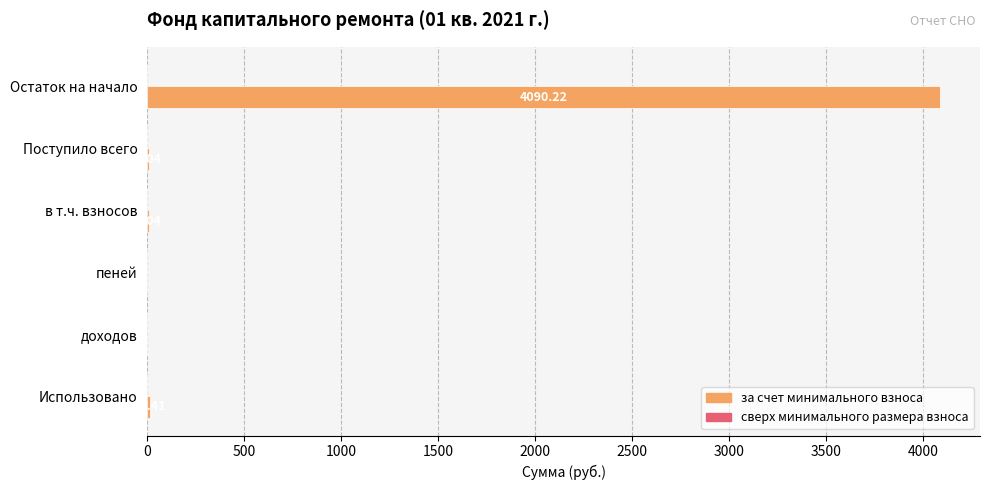

How many series are shown in this chart?

1